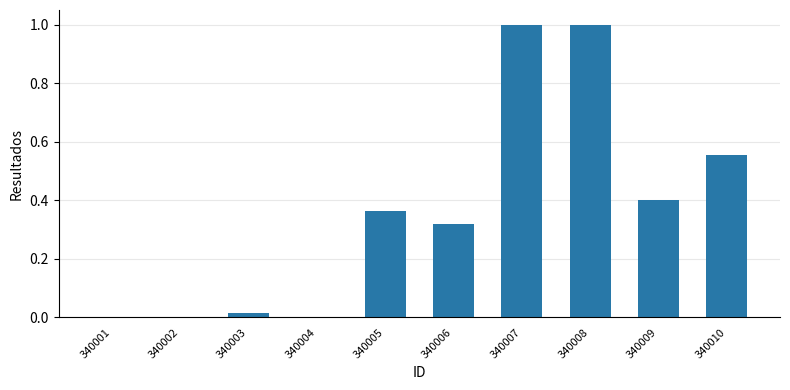

How many series are shown in this chart?

1